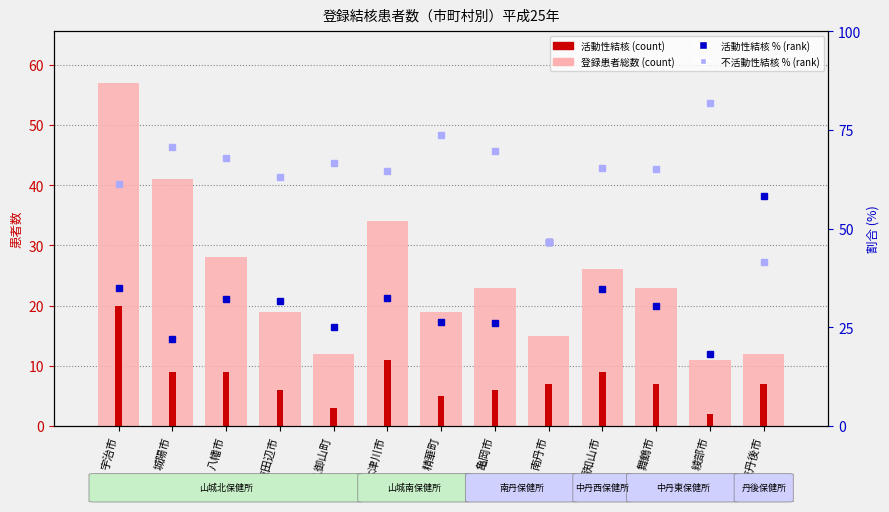

Is it true that 不活動性結核 % (rank) equals 66.7 at 久御山町?

True